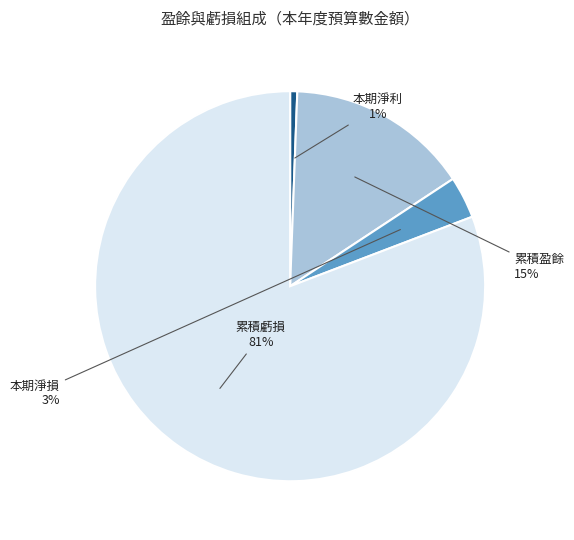

Which category has the smallest portion of the pie?

本期淨利